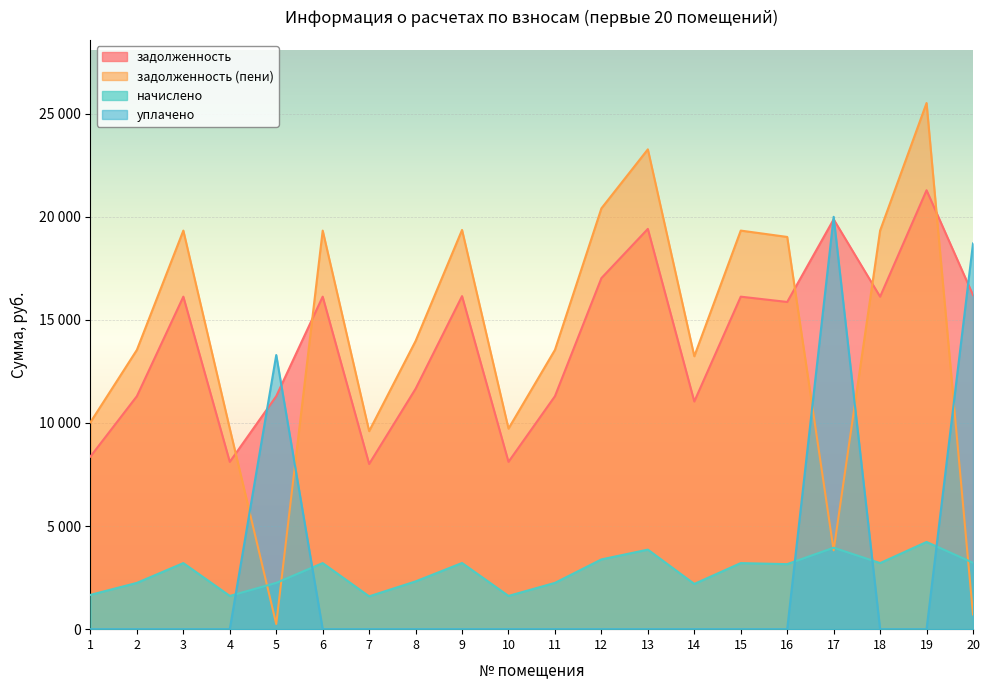

How many data points in задолженность are less than 16127?

10